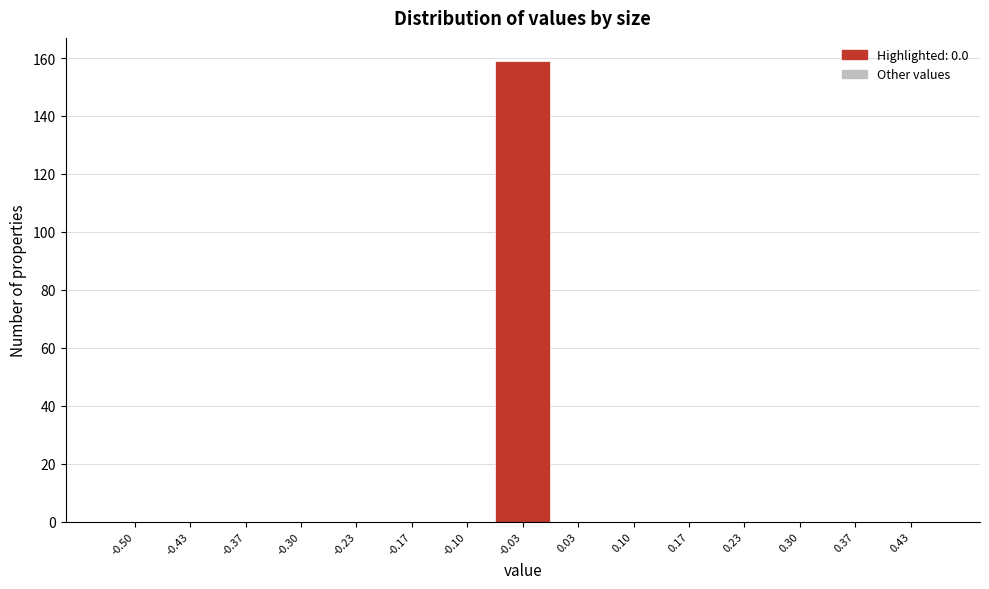

Reading left to right, transcribe all the data shown in this chart.

-0.50=0	-0.43=0	-0.37=0	-0.30=0	-0.23=0	-0.17=0	-0.10=0	-0.03=159	0.03=0	0.10=0	0.17=0	0.23=0	0.30=0	0.37=0	0.43=0